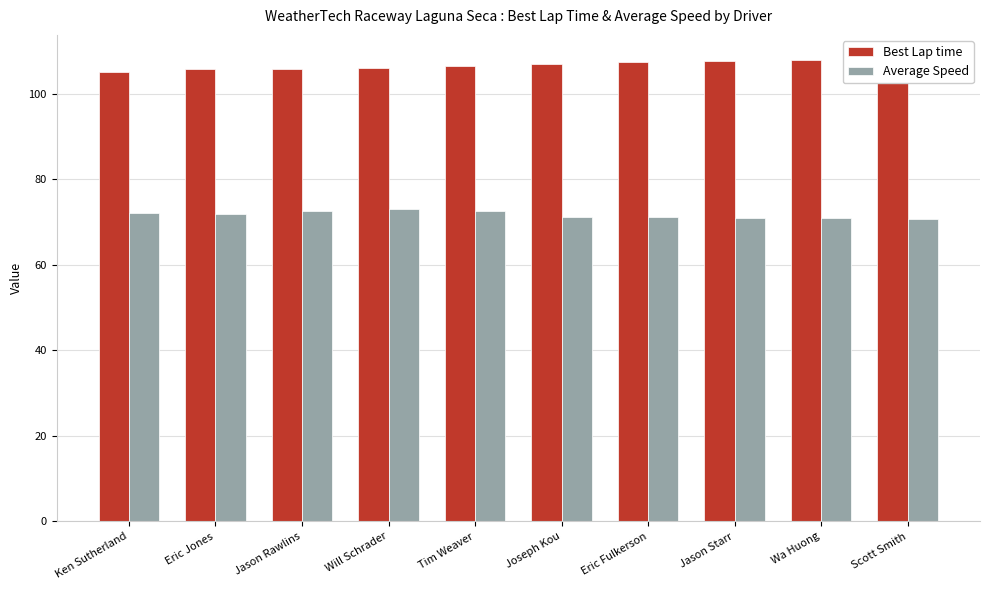

What are all the series names shown in the legend?

Best Lap time, Average Speed